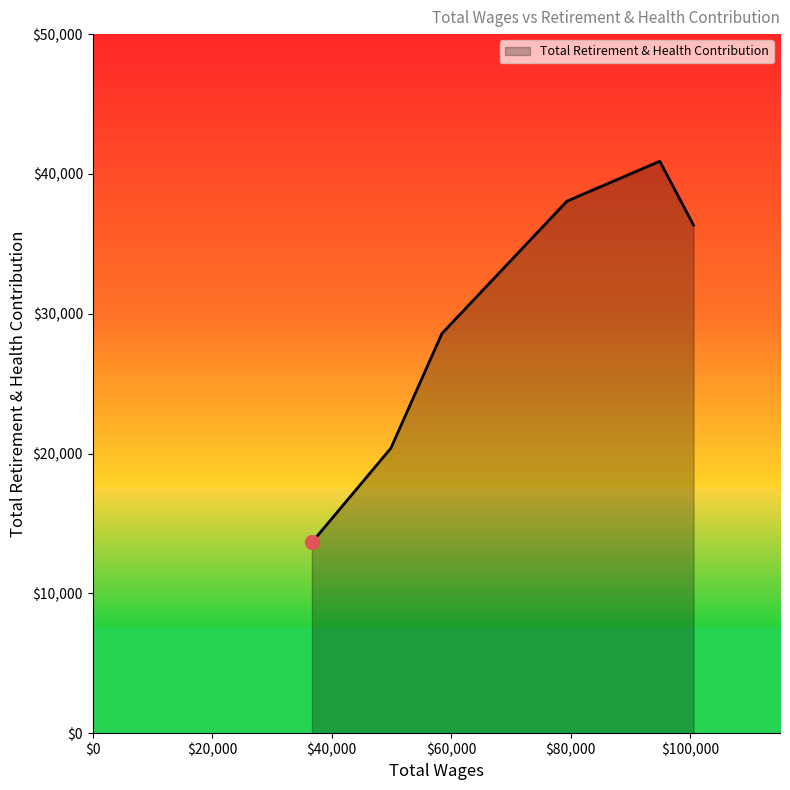

What is the maximum value shown in the chart?

40905